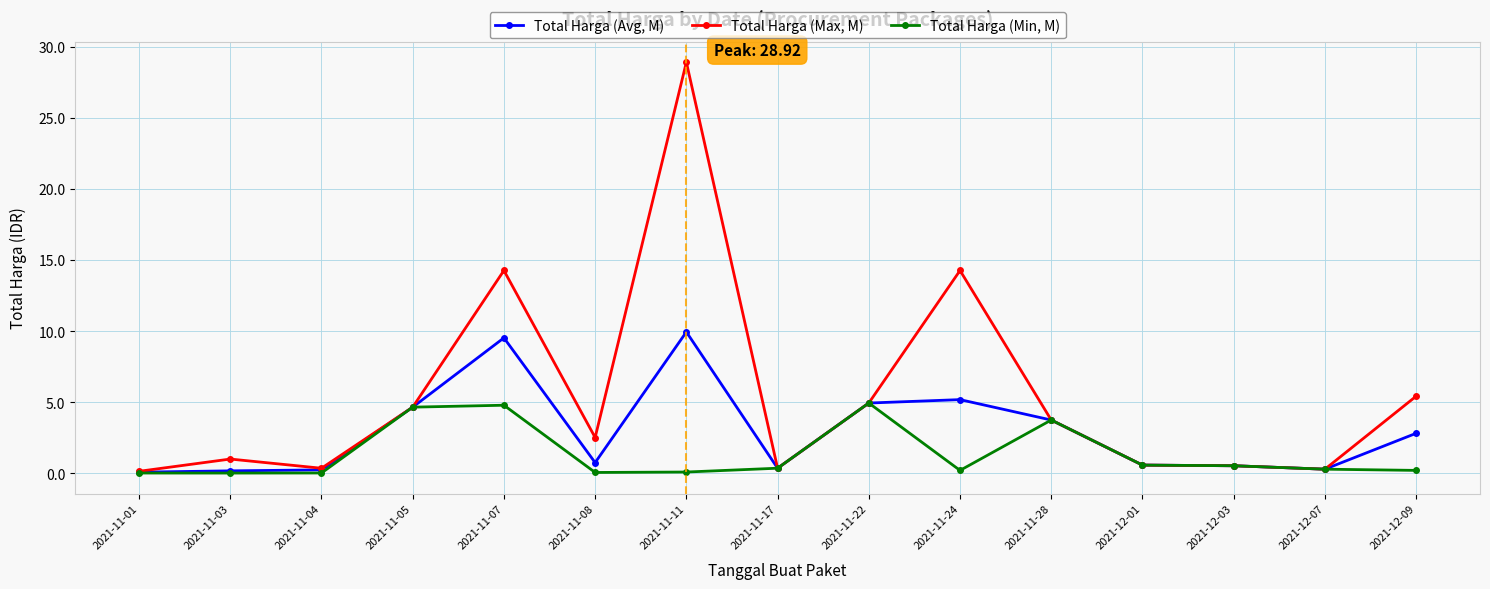

Where is the first local minimum for Total Harga (Max, M)?

2021-11-04